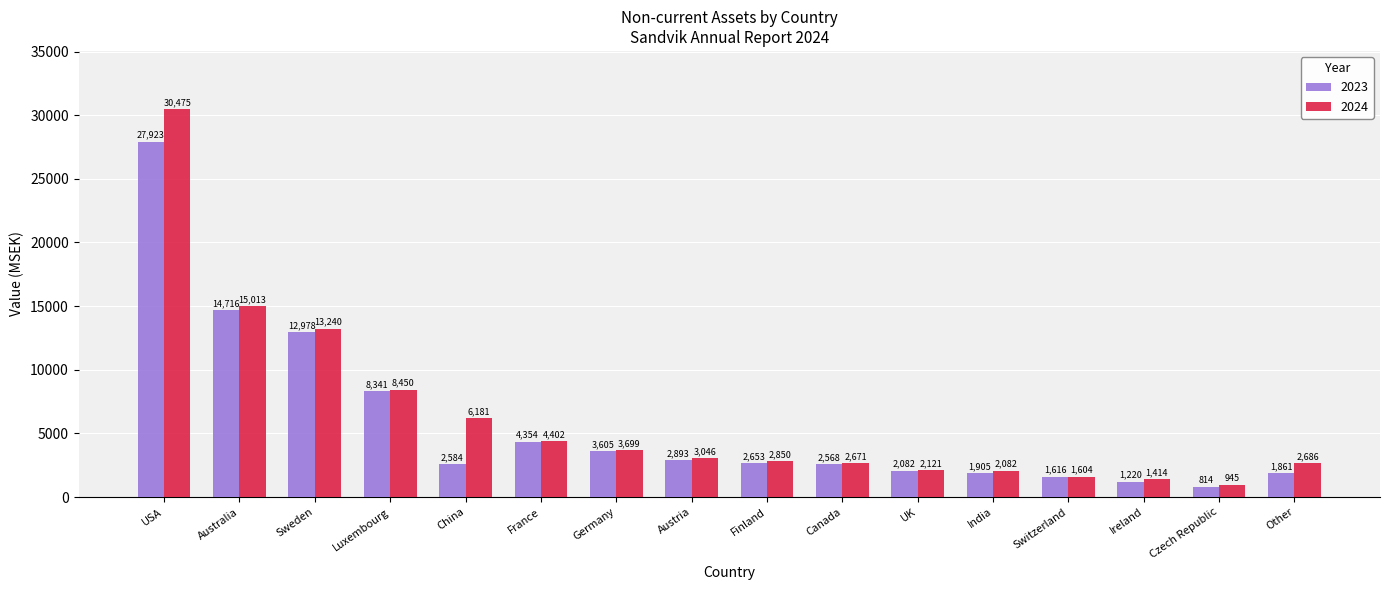

Are the bars horizontal?

No